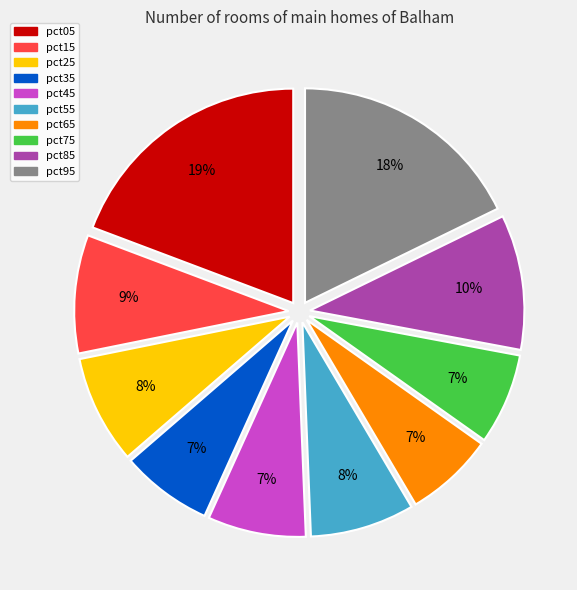

How many segments does this pie chart have?

10